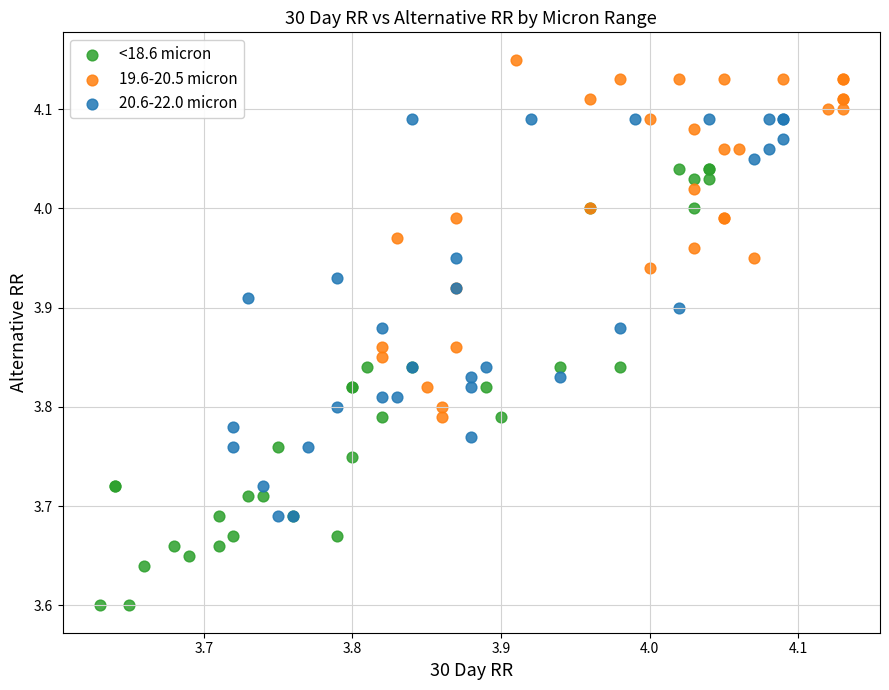

Which series contains the highest Y value?

19.6-20.5 micron